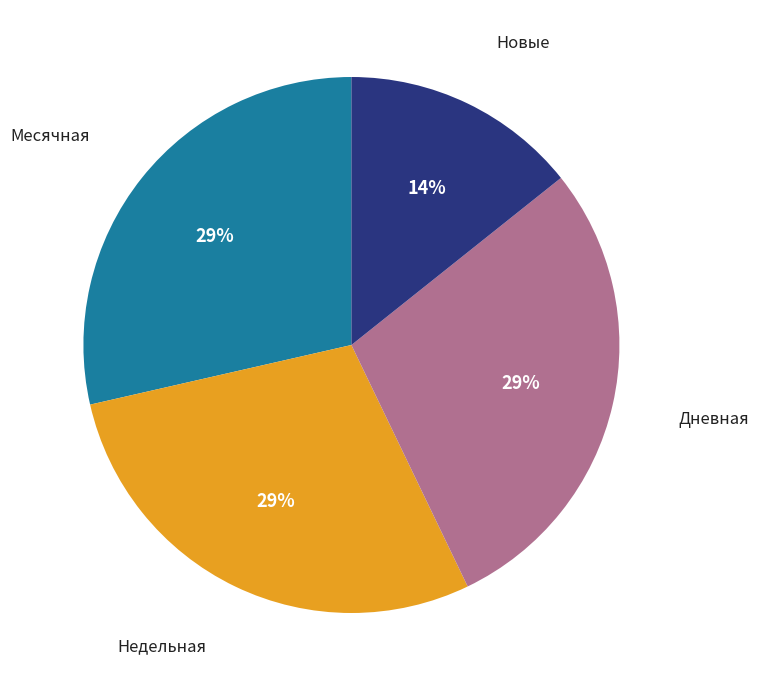

Combined, do Месячная and Дневная account for over 50%?

Yes